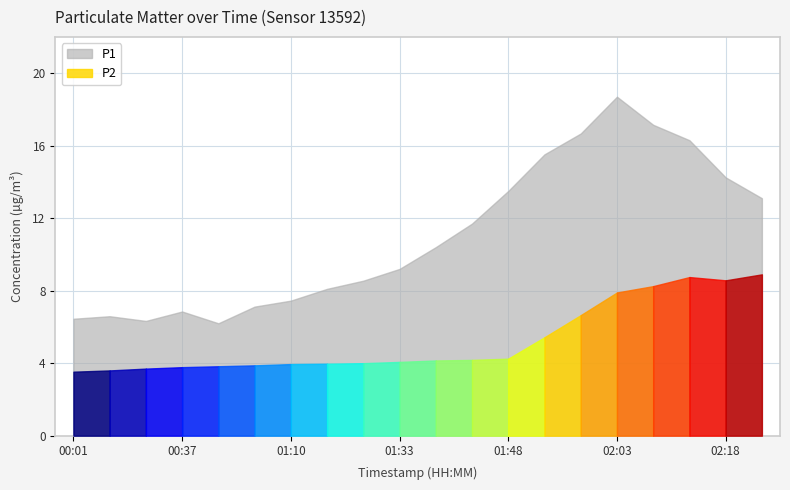

True or false: P1 and P2 cross at least once.

False